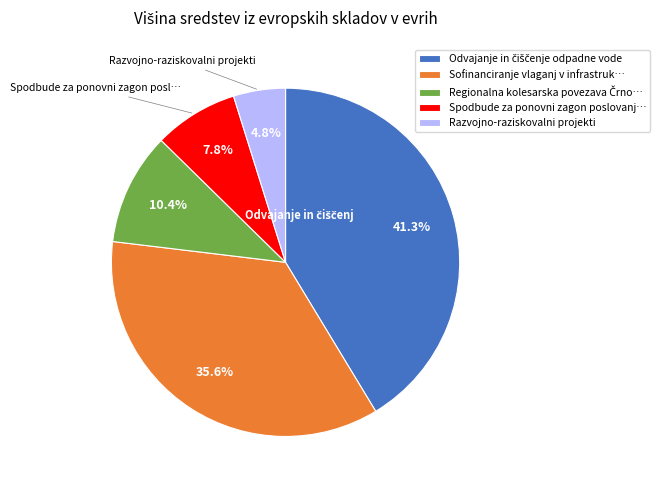

Does Spodbude za ponovni zagon poslovanj… represent more than half of the total?

No